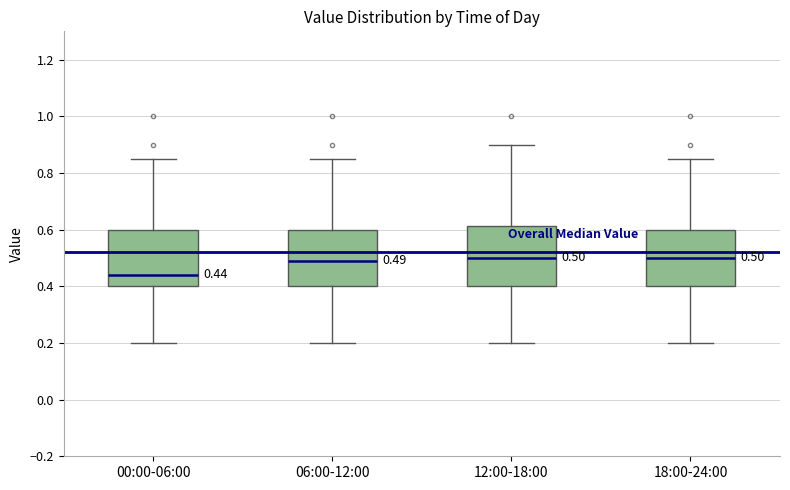

Which box's median line is the lowest?

00:00-06:00